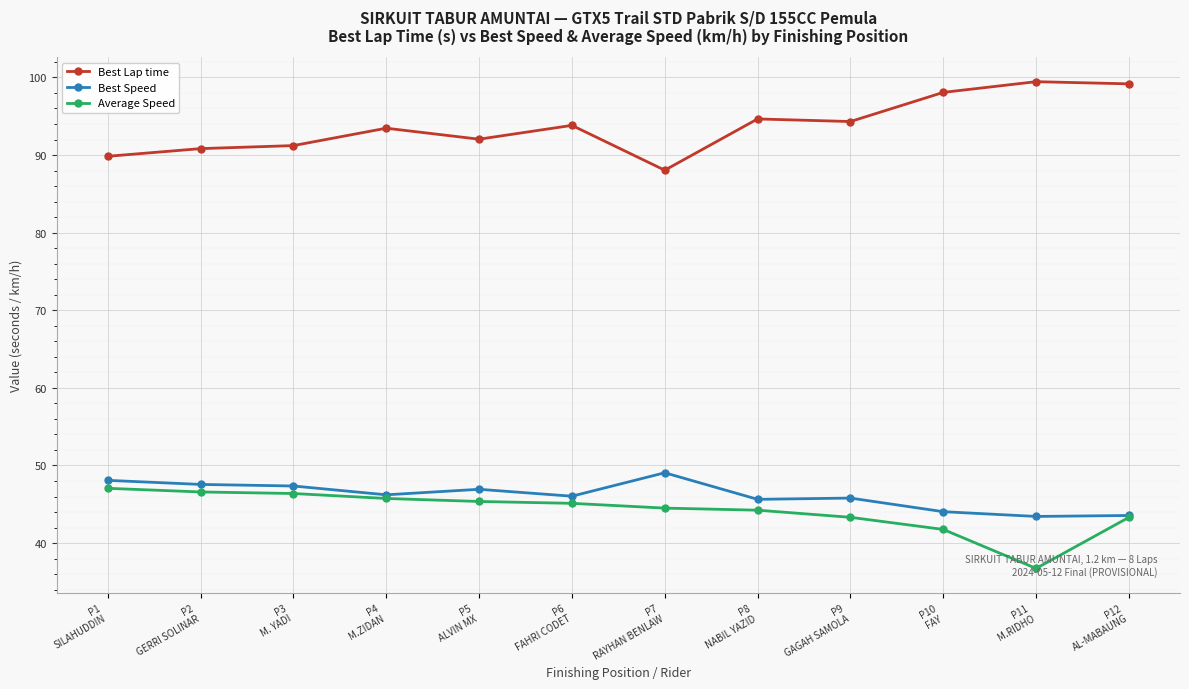

What is the highest value of the Average Speed series?

47.1